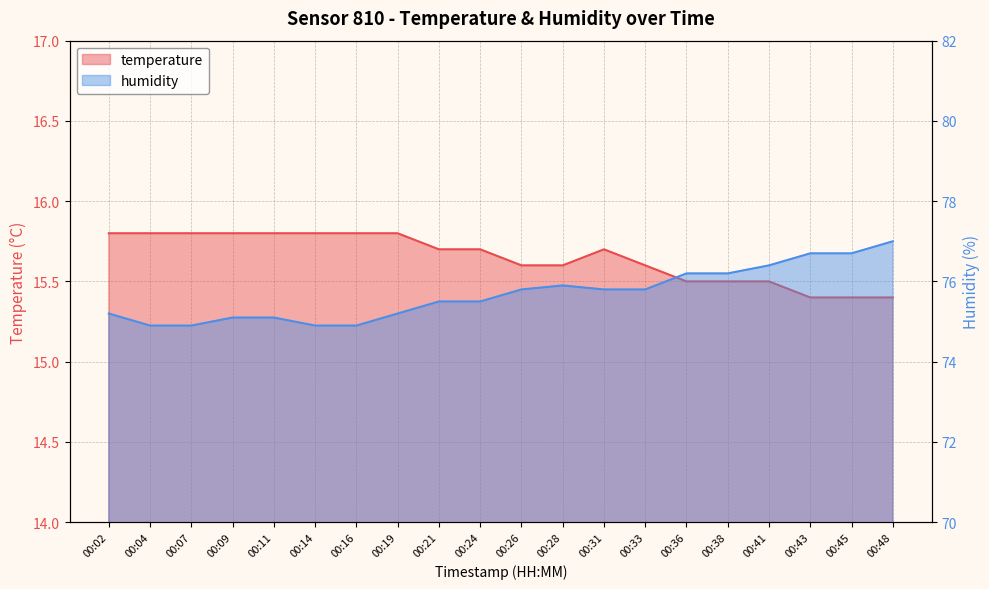

Does the chart have visible grid lines?

Yes